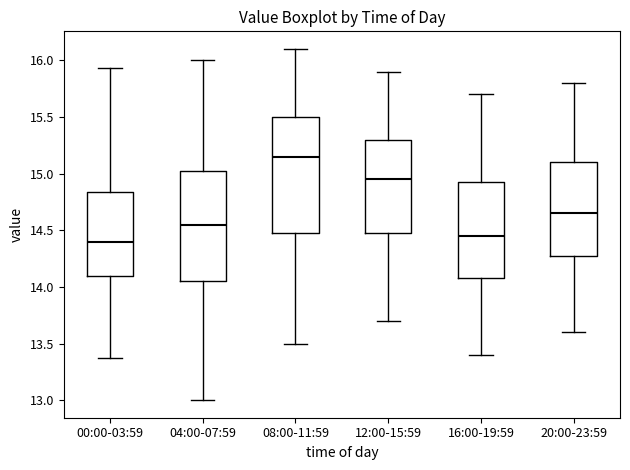

Reading left to right, transcribe this box plot: for each box, give where its median line is, the range the box spans, and where its two whiskers end, as read against the y-axis. The values are not printed on the chart, so give them approximately, as read against the axis.

00:00-03:59: median 14.40, box 14.10 to 14.85, whiskers 13.35 to 15.95
04:00-07:59: median 14.55, box 14.05 to 15.05, whiskers 13.00 to 16.00
08:00-11:59: median 15.15, box 14.50 to 15.50, whiskers 13.50 to 16.10
12:00-15:59: median 14.95, box 14.50 to 15.30, whiskers 13.70 to 15.90
16:00-19:59: median 14.45, box 14.10 to 14.95, whiskers 13.40 to 15.70
20:00-23:59: median 14.65, box 14.30 to 15.10, whiskers 13.60 to 15.80